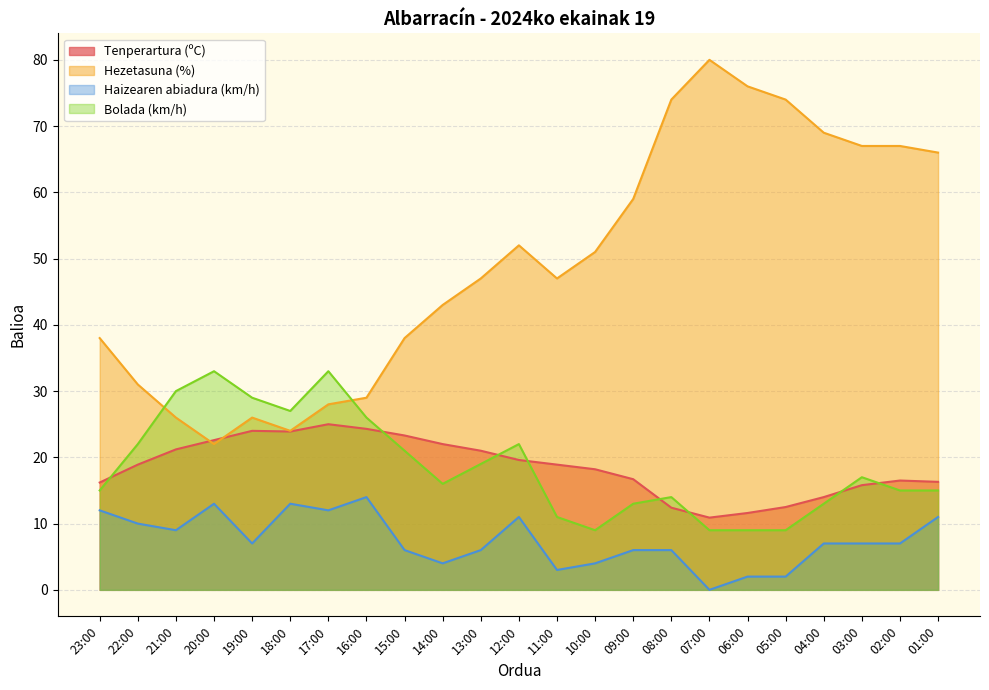

Reading left to right, list all the values displayed in this chart.

Tenperartura (ºC): 16.2	18.9	21.2	22.6	24.0	23.9	25.0	24.3	23.3	22.0	21.0	19.6	18.9	18.2	16.7	12.4	10.9	11.6	12.5	14.0	15.8	16.5	16.3
Hezetasuna (%): 38.0	31.0	26.0	22.0	26.0	24.0	28.0	29.0	38.0	43.0	47.0	52.0	47.0	51.0	59.0	74.0	80.0	76.0	74.0	69.0	67.0	67.0	66.0
Haizearen abiadura (km/h): 12.0	10.0	9.0	13.0	7.0	13.0	12.0	14.0	6.0	4.0	6.0	11.0	3.0	4.0	6.0	6.0	0.0	2.0	2.0	7.0	7.0	7.0	11.0
Bolada (km/h): 15.0	22.0	30.0	33.0	29.0	27.0	33.0	26.0	21.0	16.0	19.0	22.0	11.0	9.0	13.0	14.0	9.0	9.0	9.0	13.0	17.0	15.0	15.0